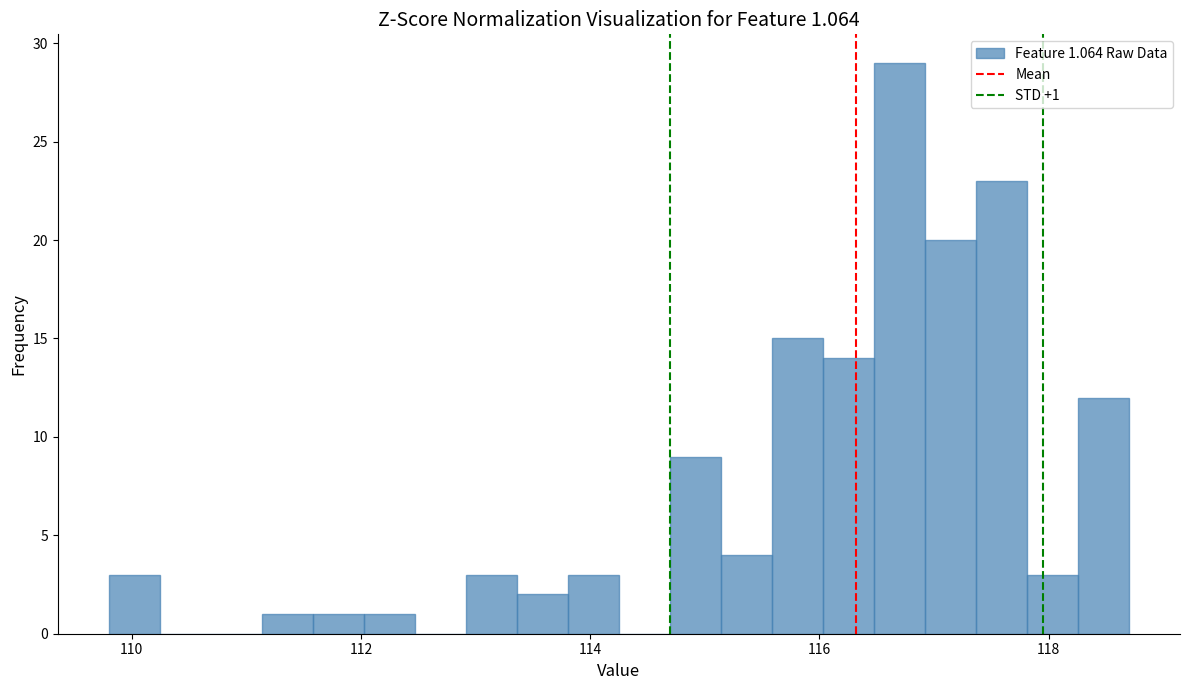

Around what value on the x-axis is the tallest bar? Give the approximate position of its centre, as read against the axis.

116.6